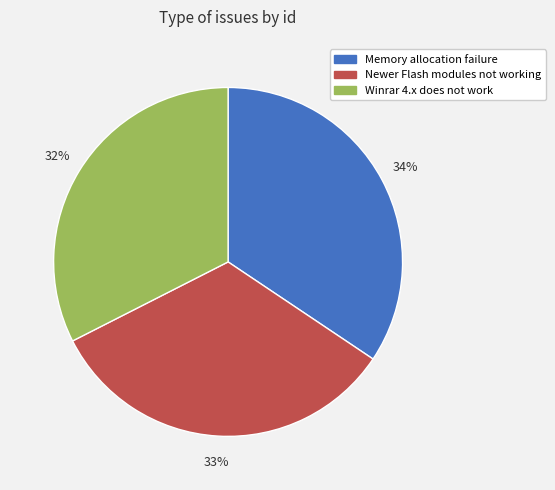

To the nearest percent, what percentage of the pie is Newer Flash modules not working?

33%